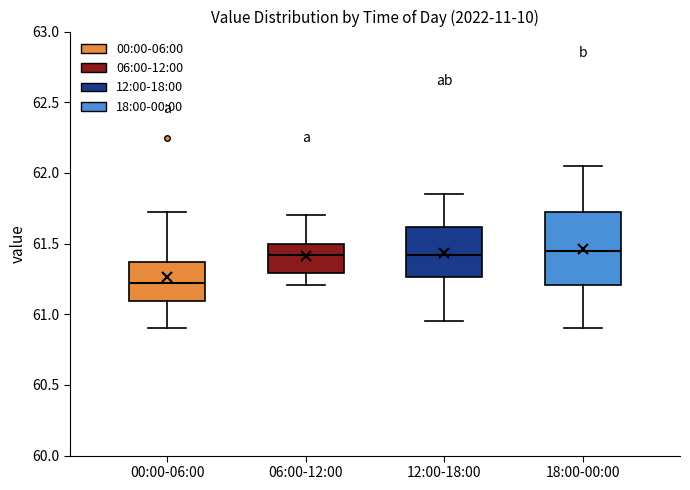

Which box is the tallest, from its lower edge to its upper edge?

18:00-00:00